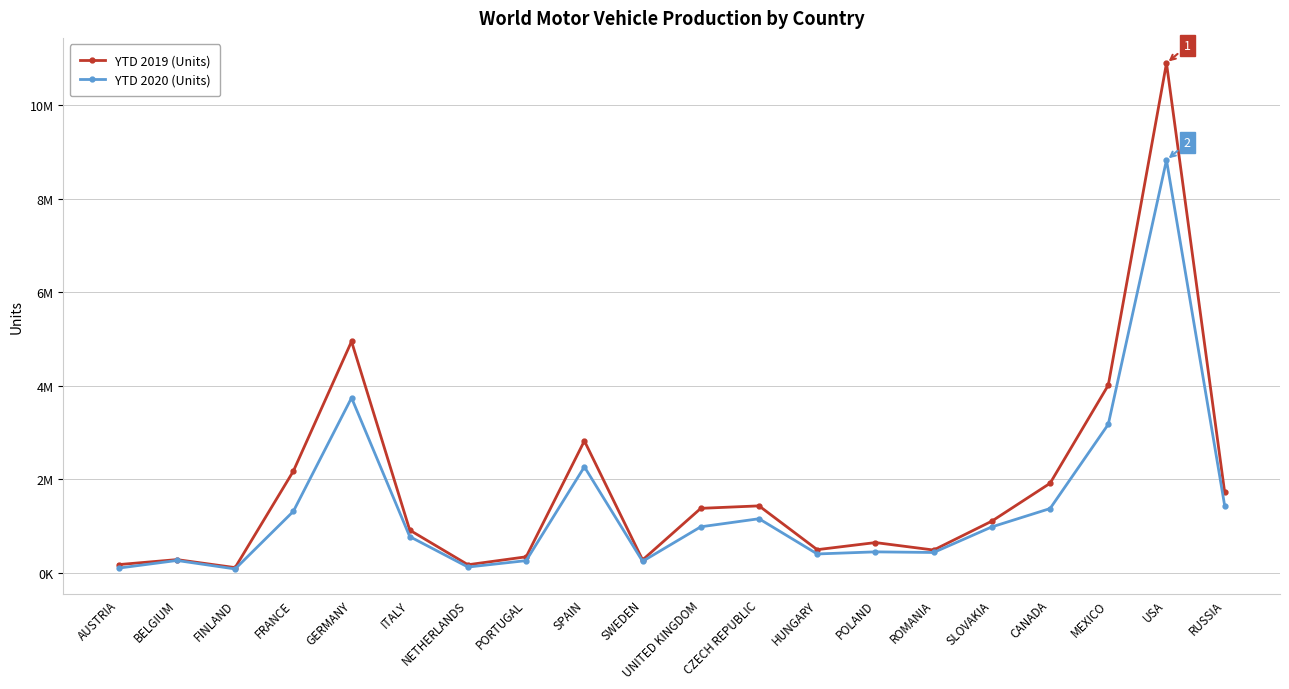

Reading left to right, transcribe all the data shown in this chart.

YTD 2019 (Units): 179400	285797	114785	2175350	4947316	915291	176113	345688	2822632	279000	1381405	1433961	498158	649864	490412	1107902	1916585	4013137	10892884	1720116
YTD 2020 (Units): 104544	267460	86270	1316371	3742454	777165	127058	264236	2268185	249000	987044	1159151	406497	451382	438107	985000	1376623	3176600	8822399	1435335